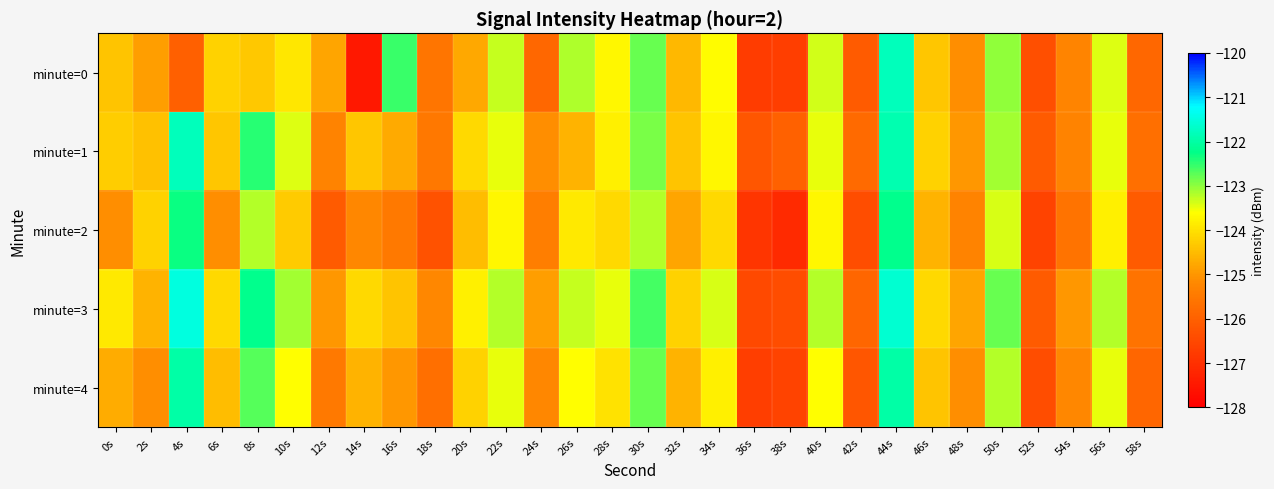

Rank the series by their maximum value, from lowest to highest.

minute=2, minute=4, minute=1, minute=0, minute=3